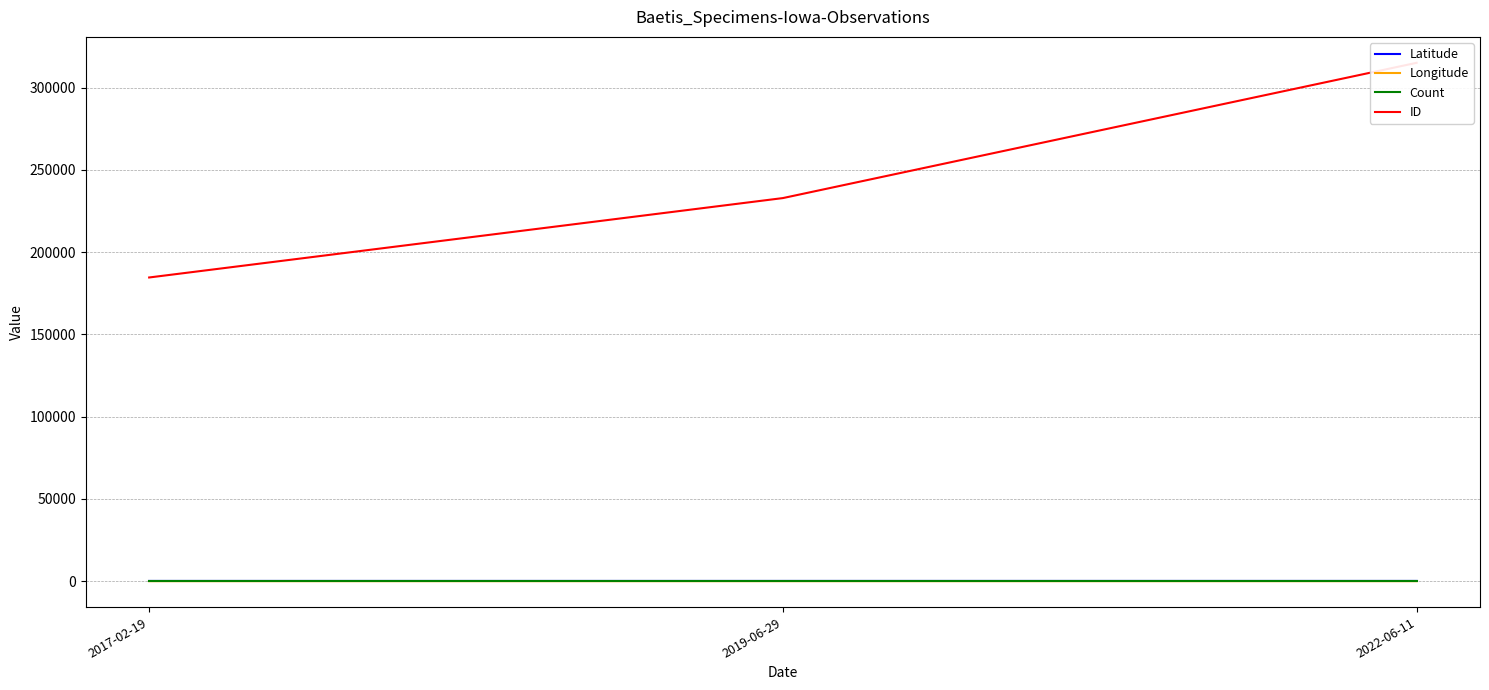

What are all the series names shown in the legend?

Latitude, Longitude, Count, ID